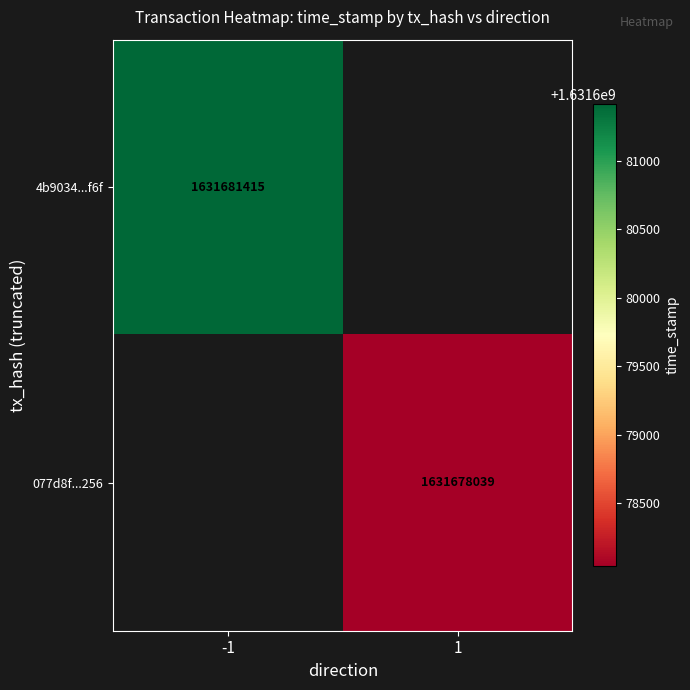

Count the number of categories in the chart.

2